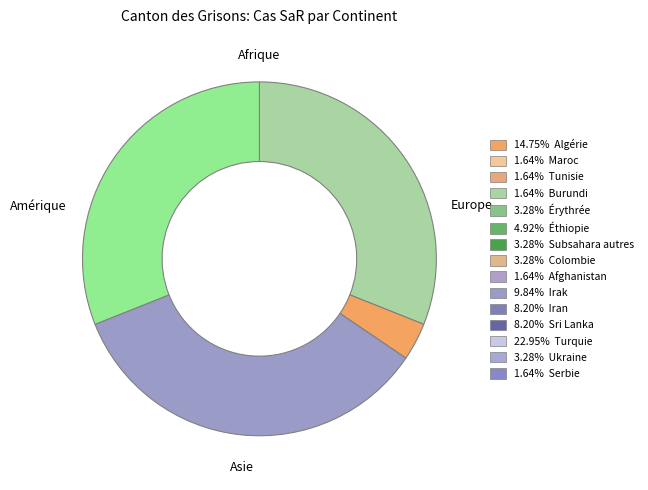

Is it true that Afrique is 31% of the pie?

True